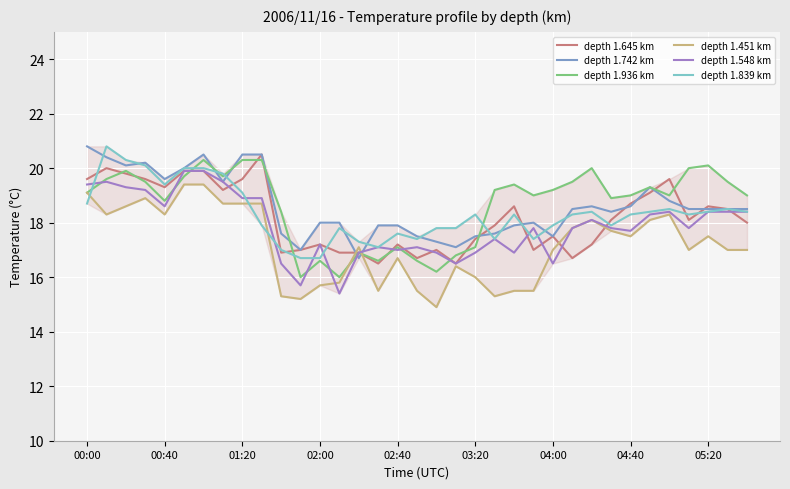

How many distinct data groups are displayed?

6